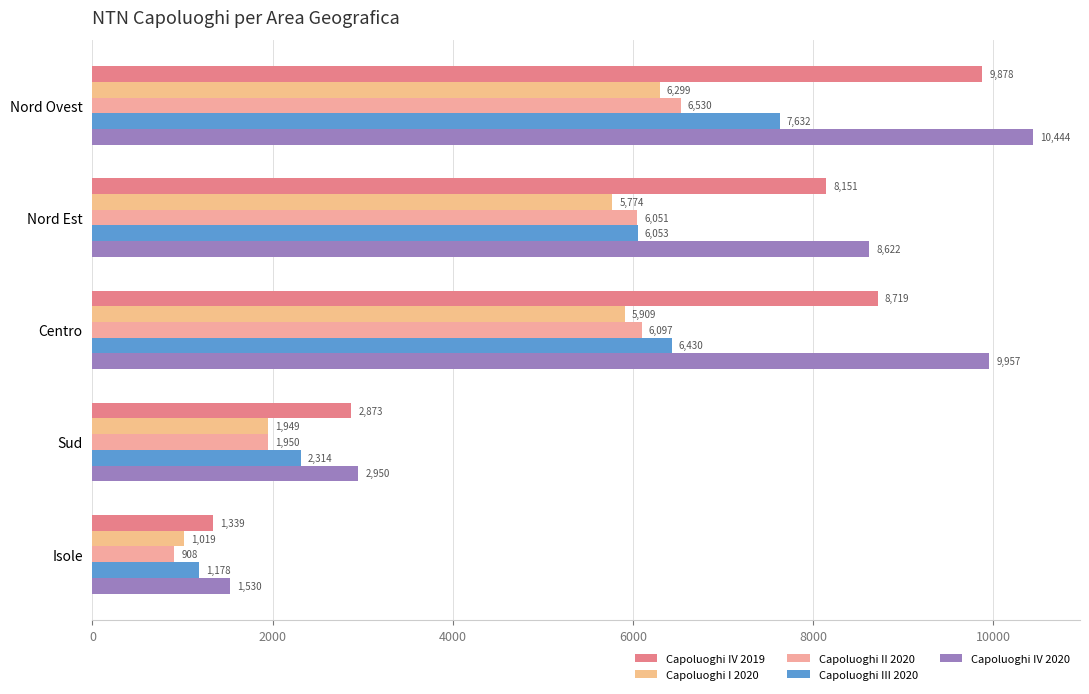

How many series are shown in this chart?

5